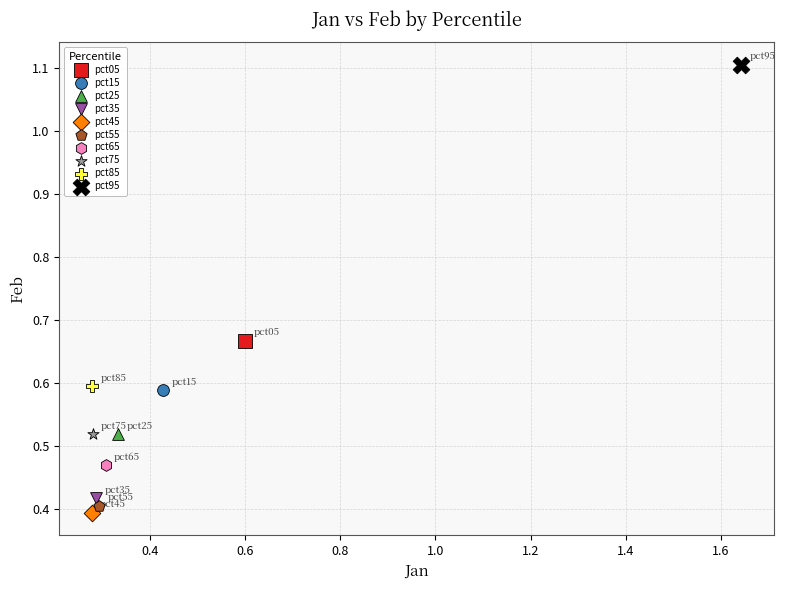

What are all the series names shown in the legend?

pct05, pct15, pct25, pct35, pct45, pct55, pct65, pct75, pct85, pct95